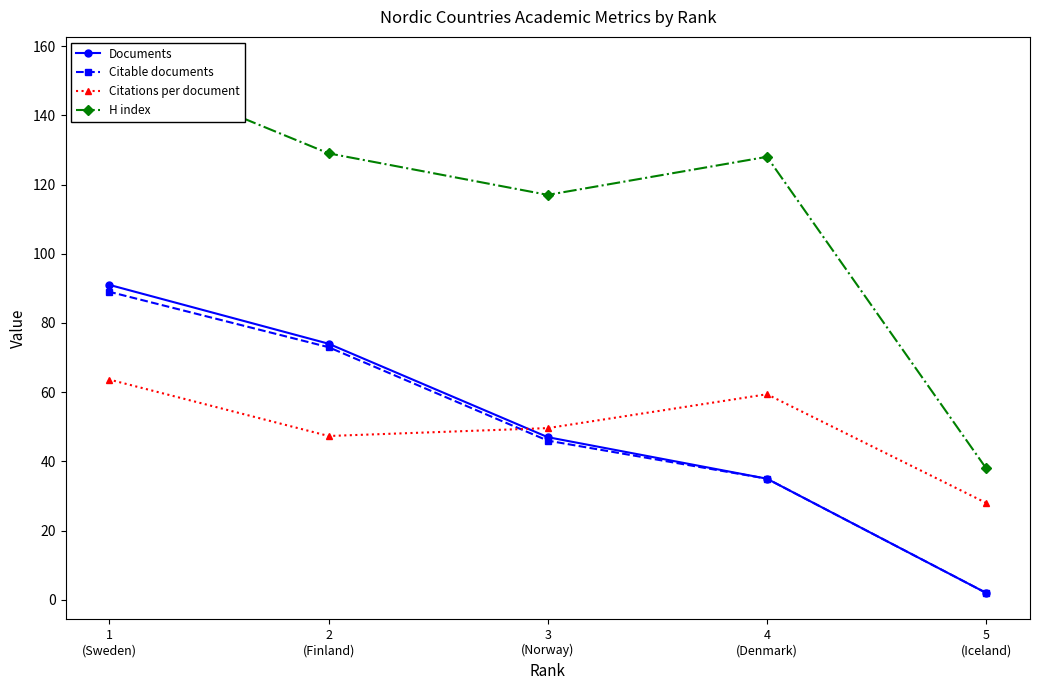

Between 3
(Norway) and 1
(Sweden), which series saw the biggest shift?

Documents